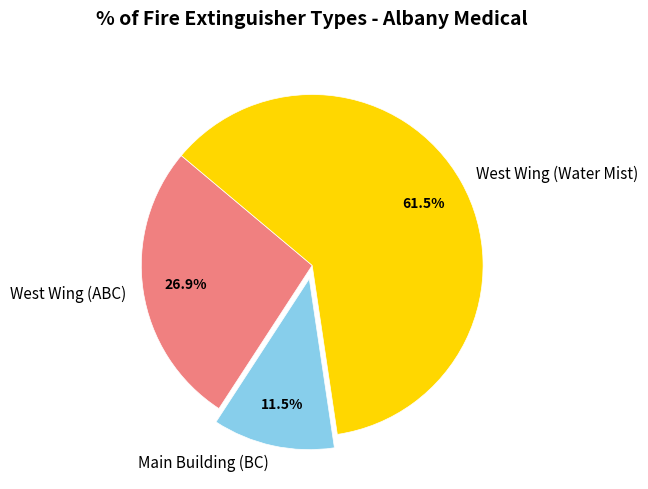

Rank the categories by value from lowest to highest.

Main Building (BC), West Wing (ABC), West Wing (Water Mist)